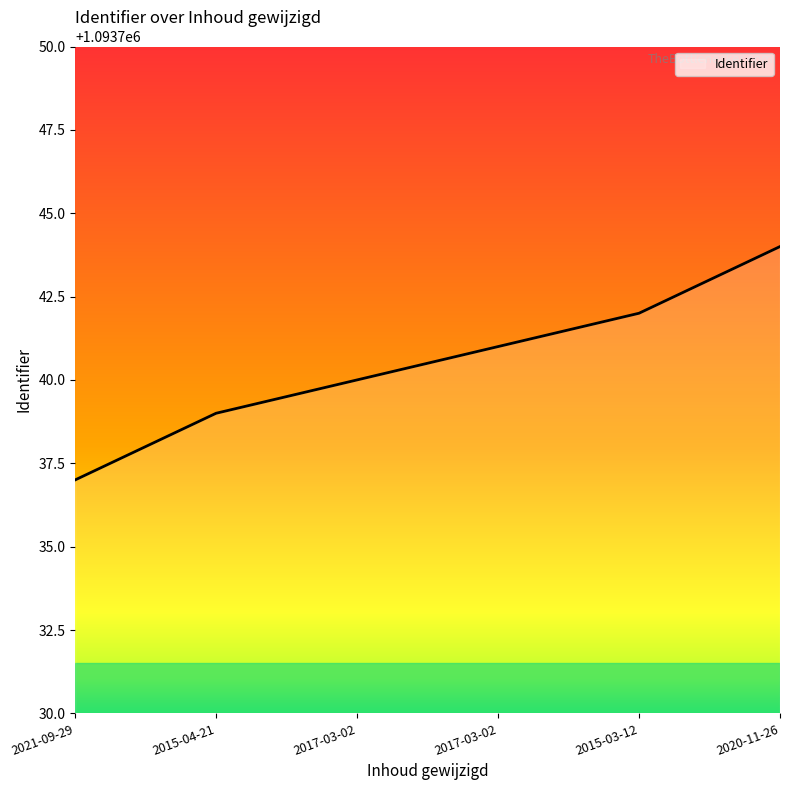

Reading right to left, what are all the values shown in this chart?

2020-11-26=1093744	2015-03-12=1093742	2017-03-02=1093741	2017-03-02=1093740	2015-04-21=1093739	2021-09-29=1093737